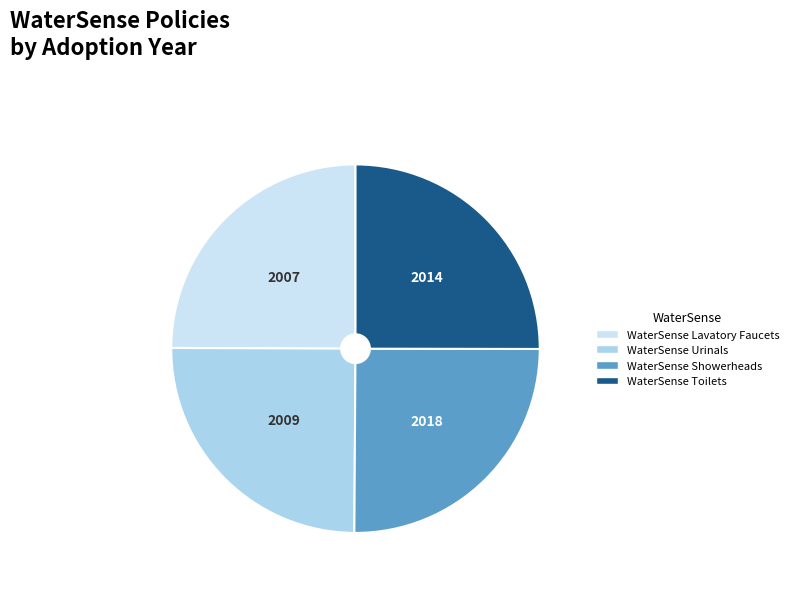

Is it true that WaterSense Urinals is 32% of the pie?

False